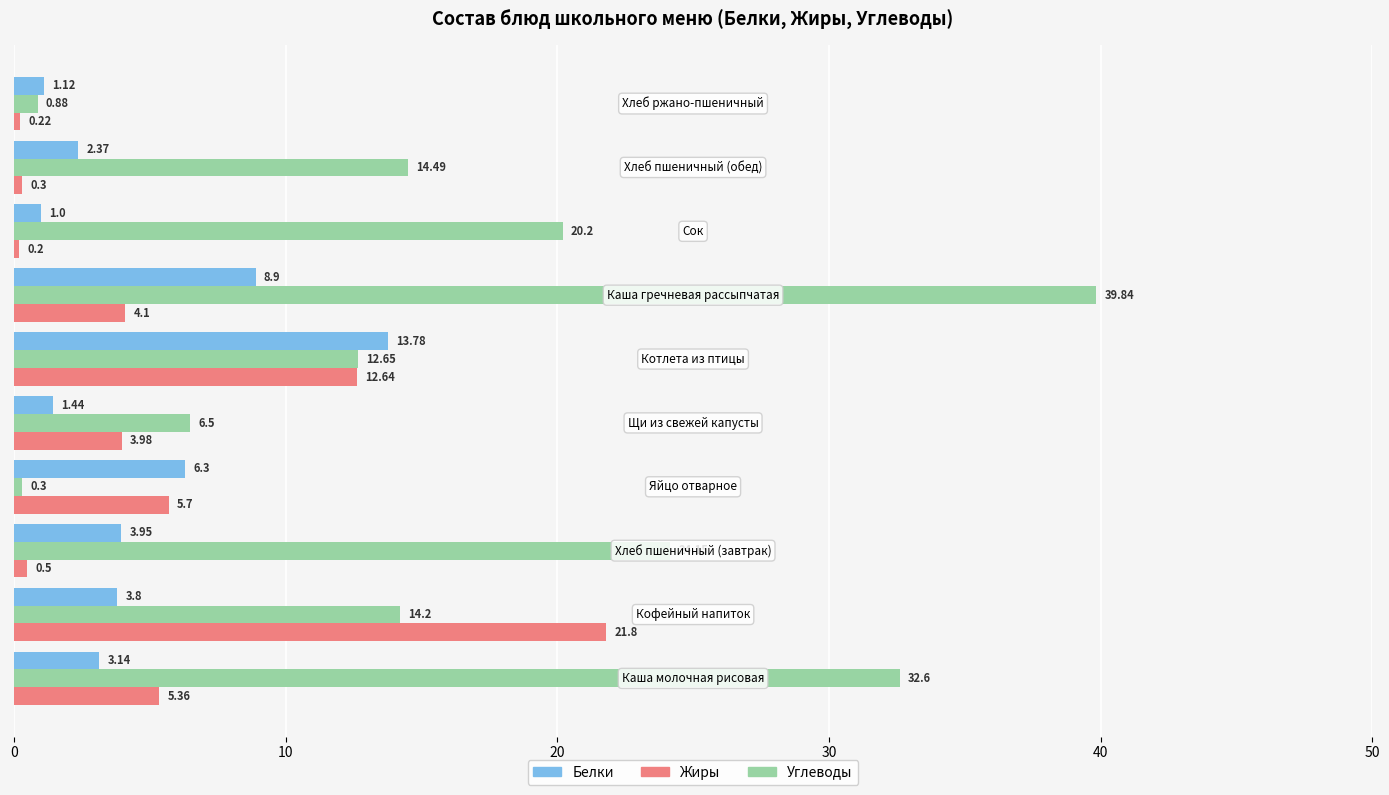

Which series has the widest spread of values?

Углеводы